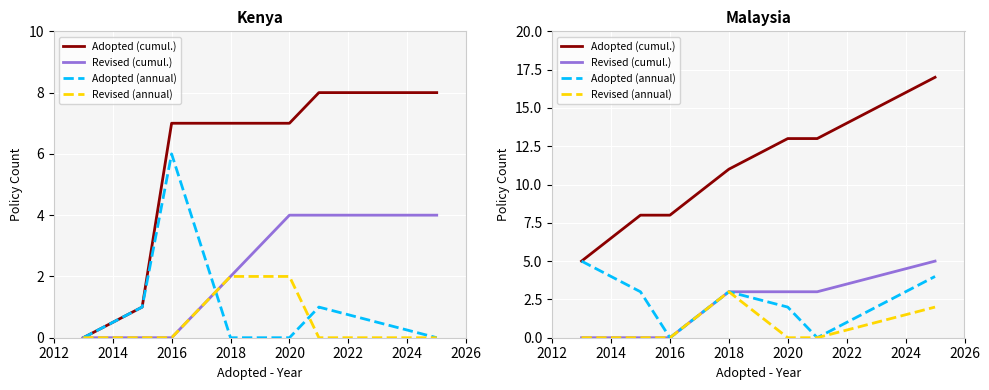

What is the minimum value for Adopted (cumul.)?

5